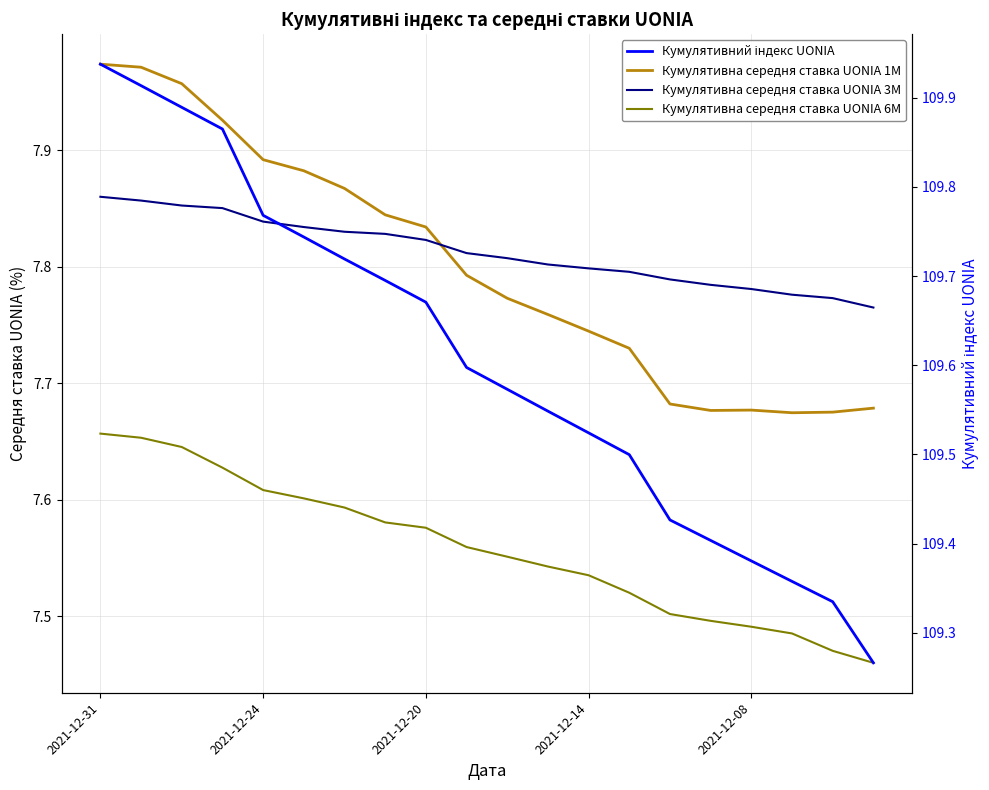

Is the value of Кумулятивна середня ставка UONIA 1M at 17 greater than the value of Кумулятивний індекс UONIA at 2021-12-08?

No